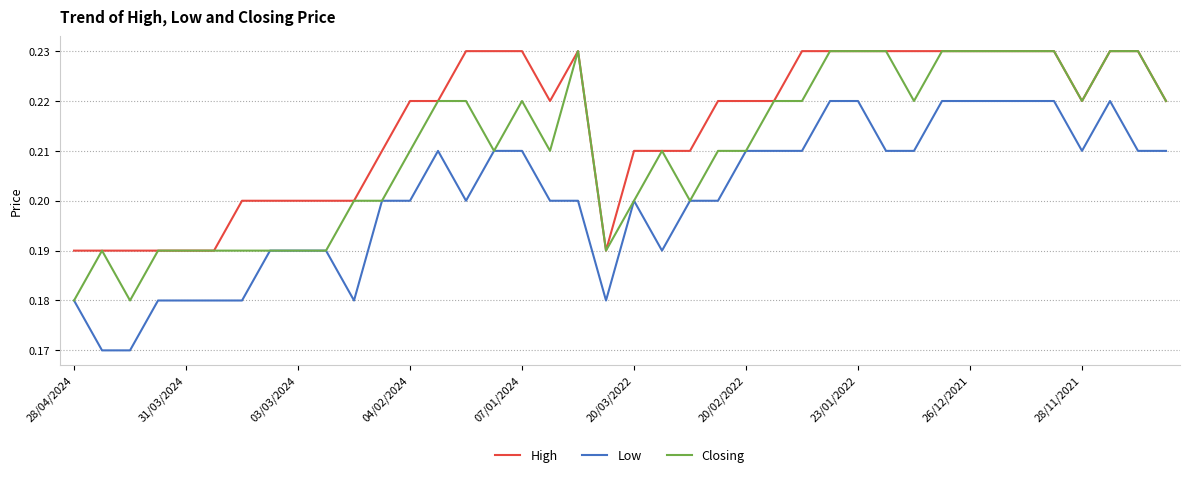

How many series are shown in this chart?

3